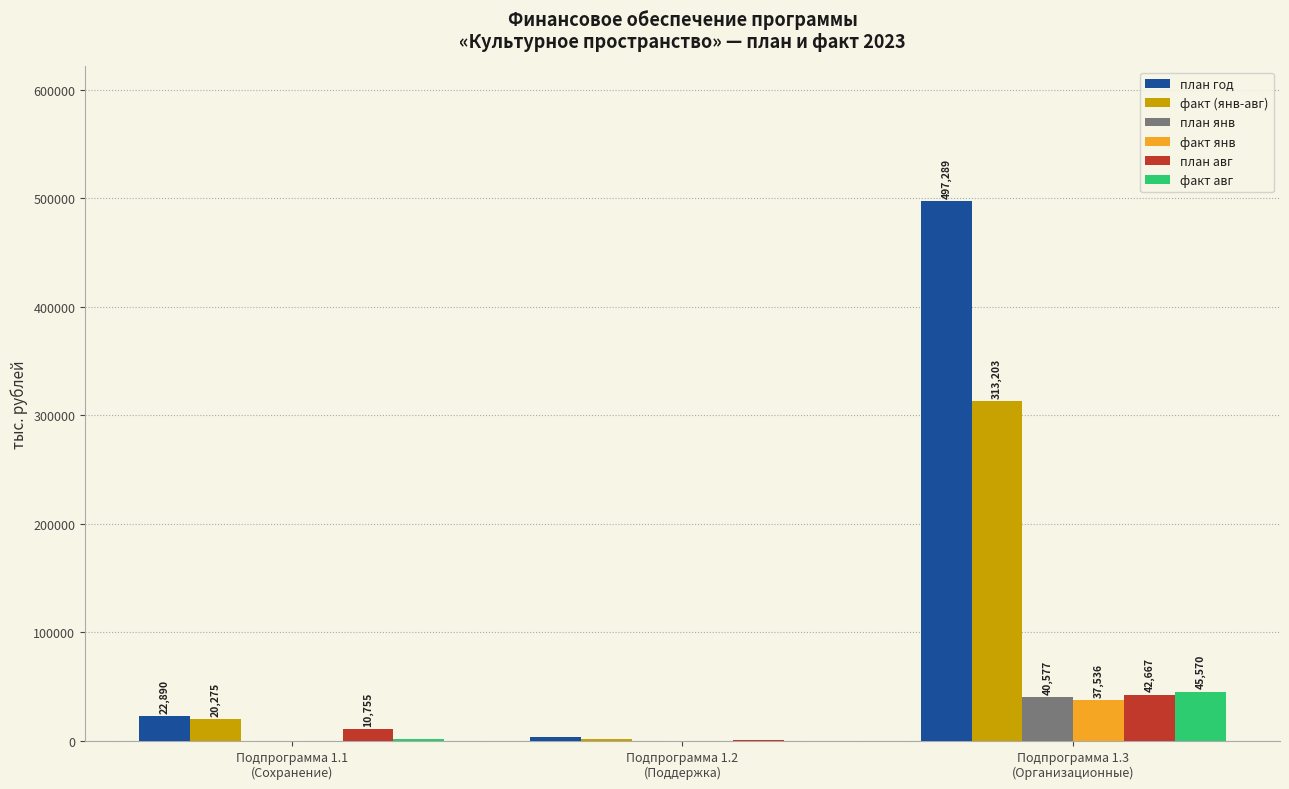

What is the highest value of the факт (янв-авг) series?

313203.5